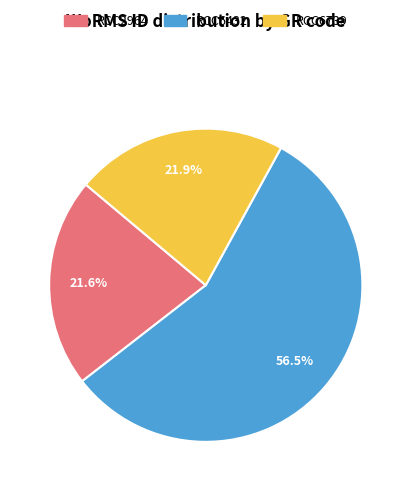

To the nearest percent, what portion does RCC6739 represent?

22%